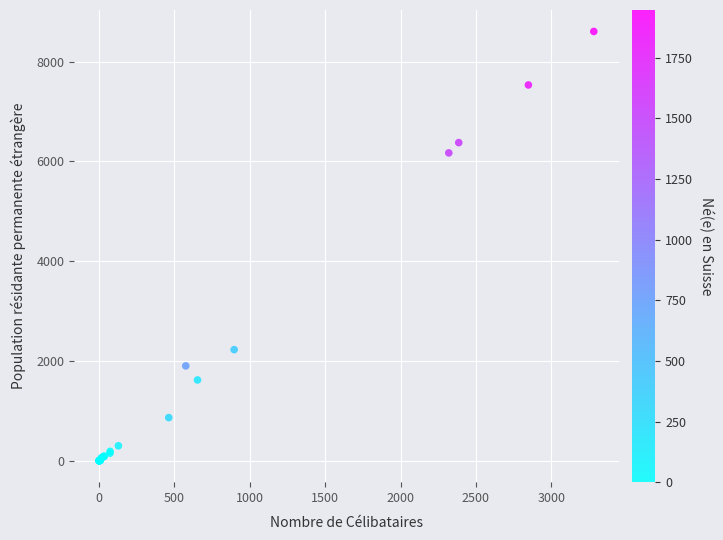

What Y value in the scatter plot is closest to 4302?

6169